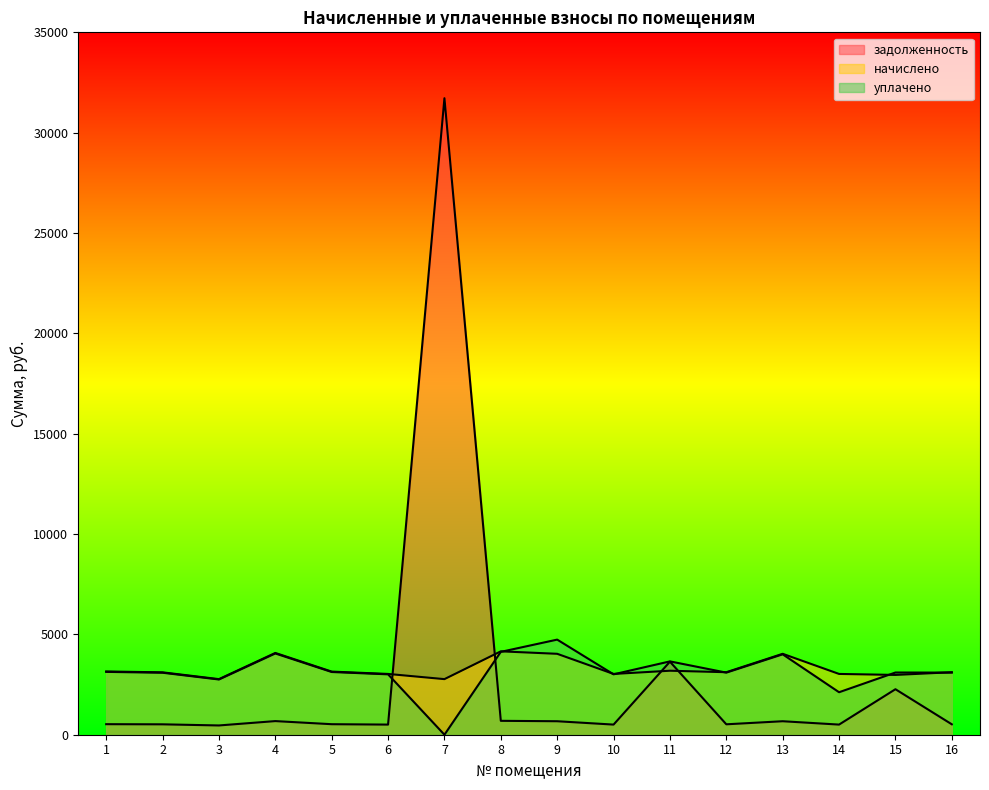

Which series has the largest range (max minus min)?

задолженность